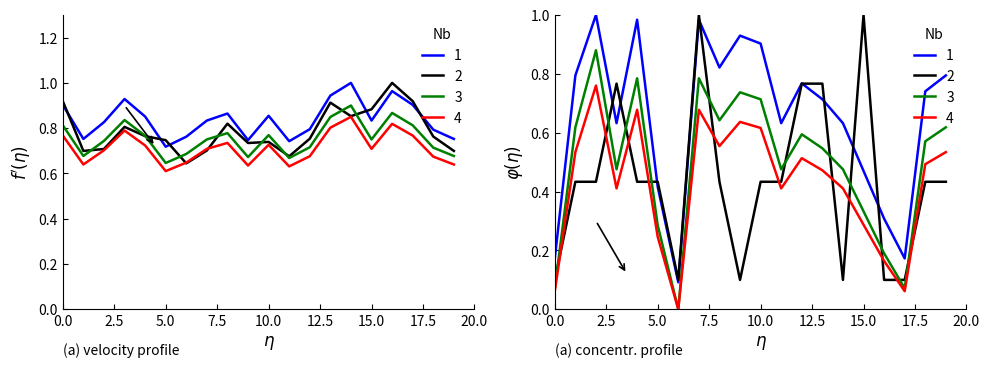

How many distinct data groups are displayed?

4